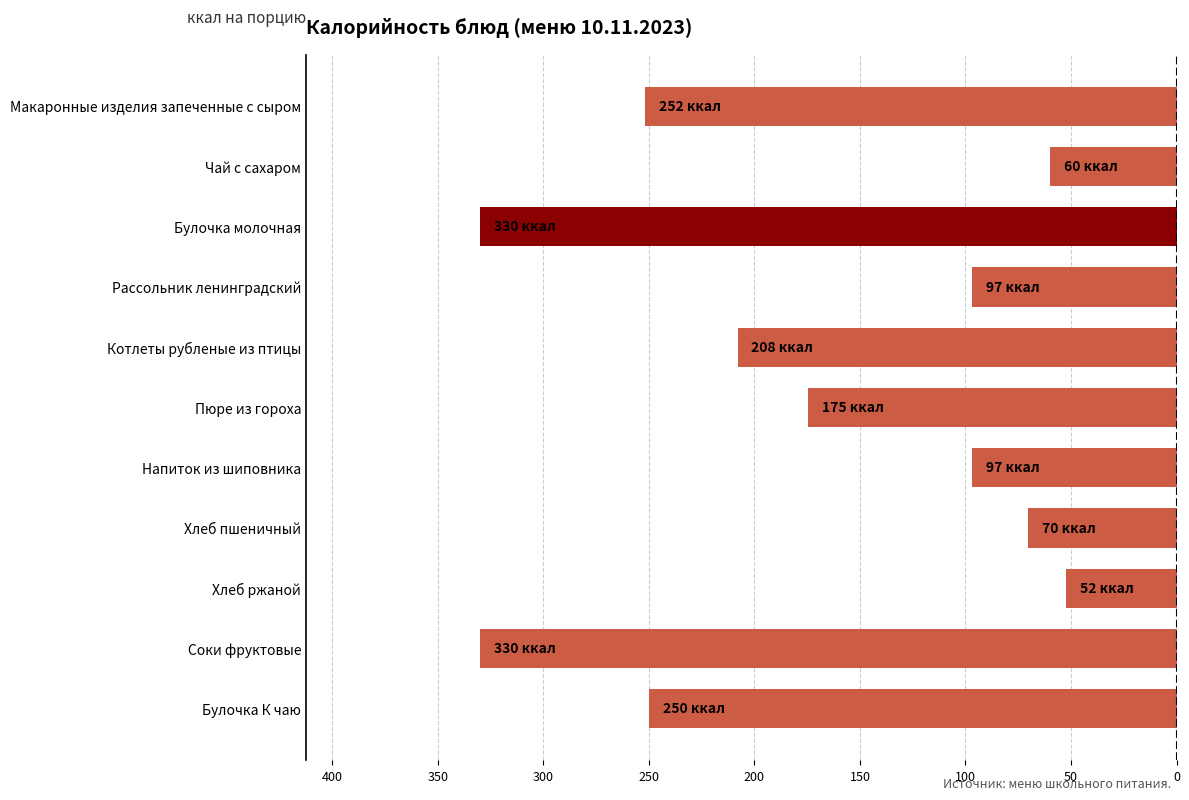

Does the chart contain any negative values?

Yes